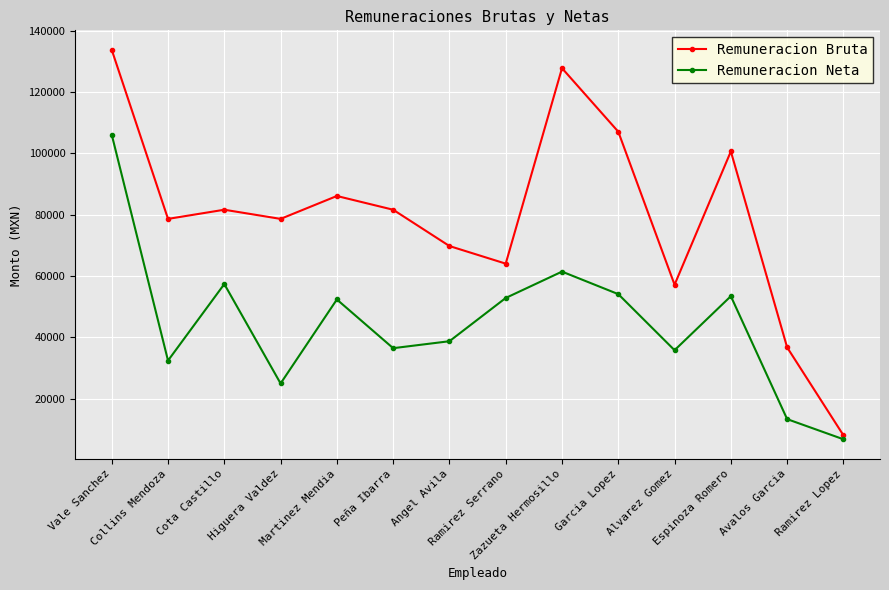

List the series in order of their overall mean, highest first.

Remuneracion Bruta, Remuneracion Neta